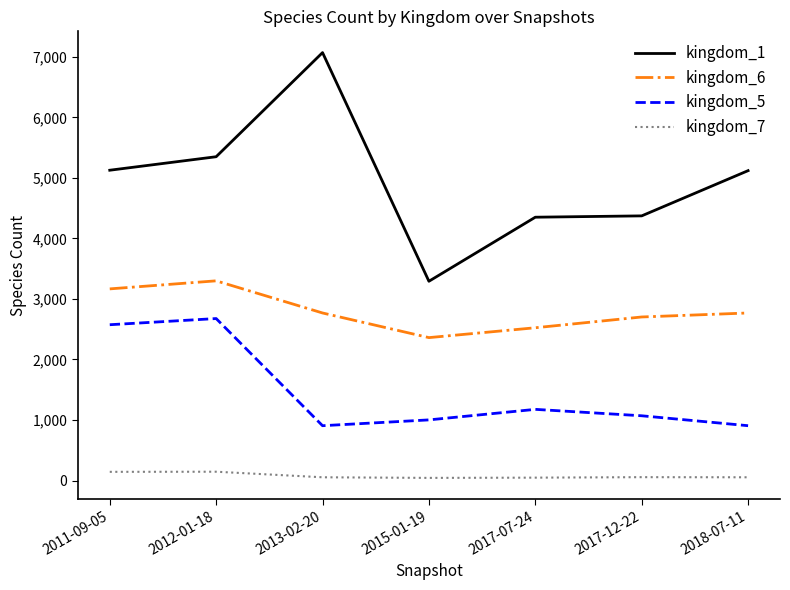

Which category has the lowest value in the kingdom_1 series?

2015-01-19